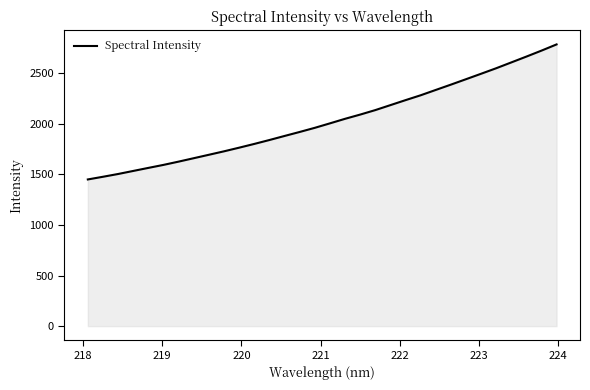

What is the maximum value shown in the chart?

2786.4